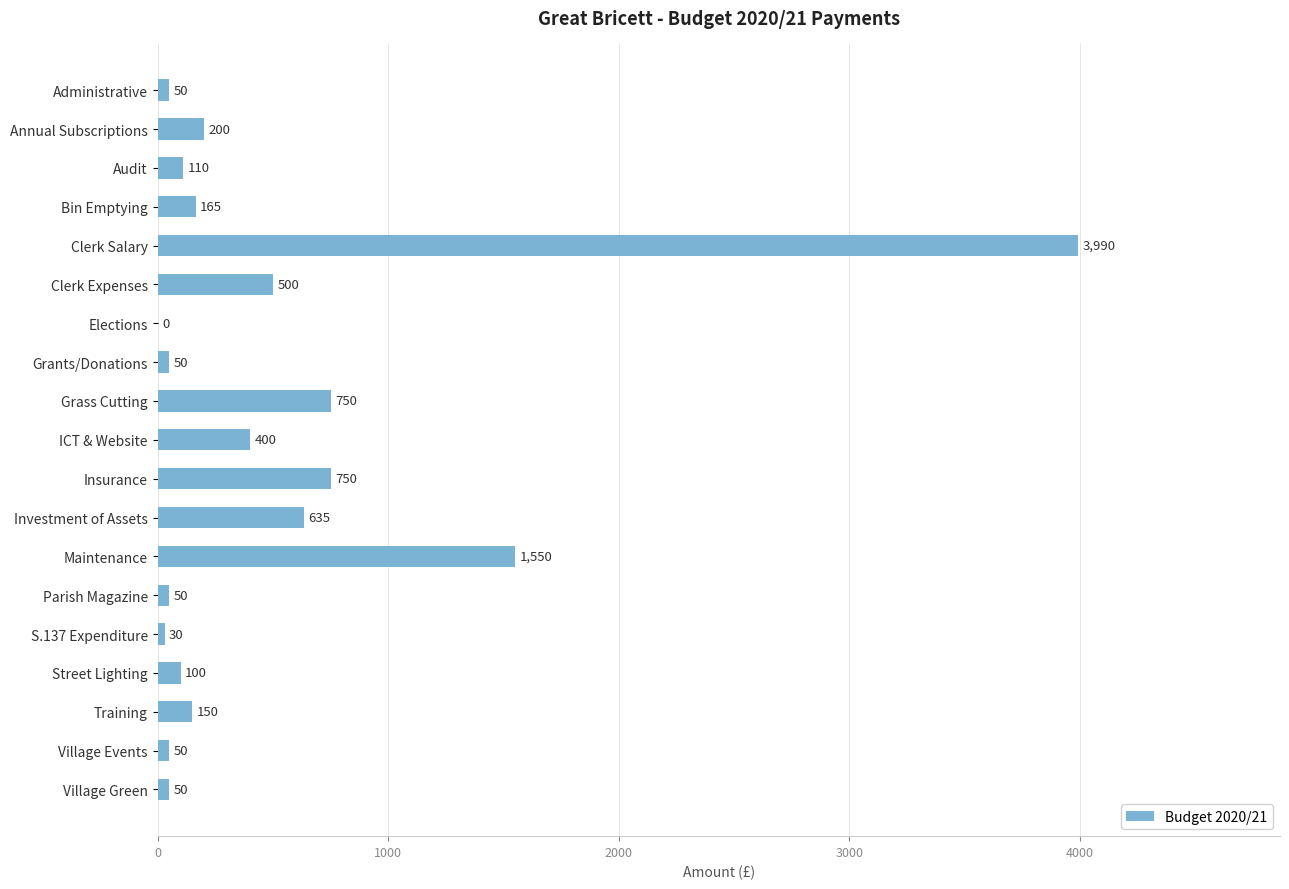

Which category has the highest value across all series?

Clerk Salary